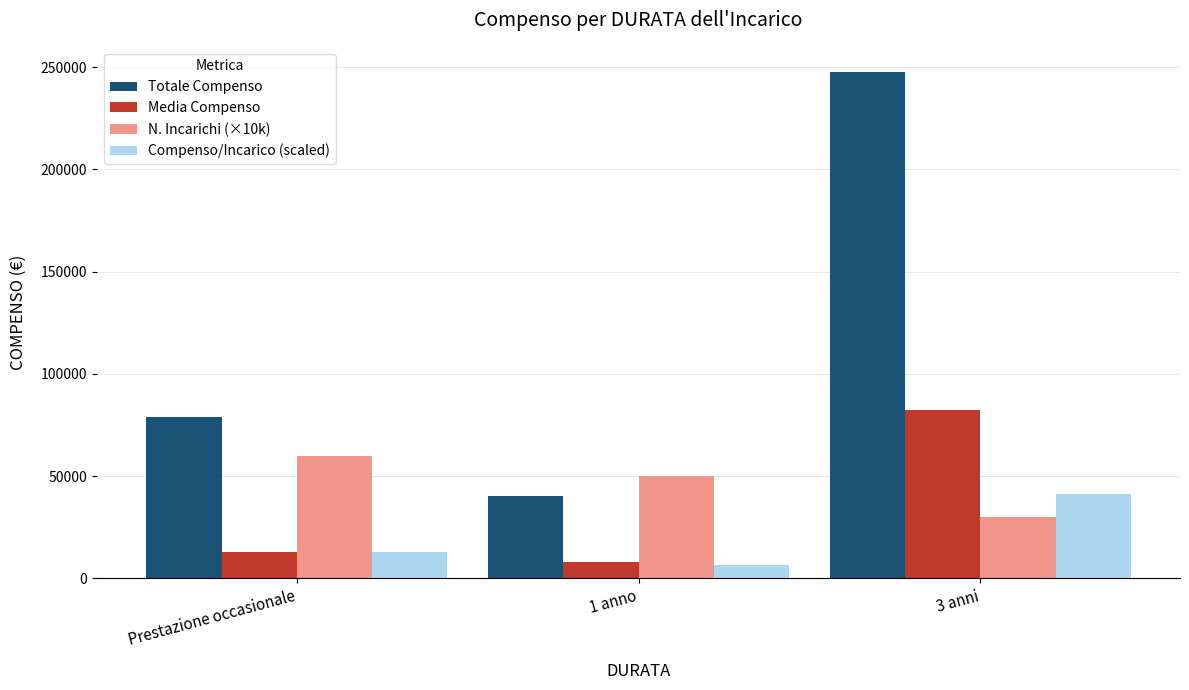

Does the chart contain stacked bars?

No